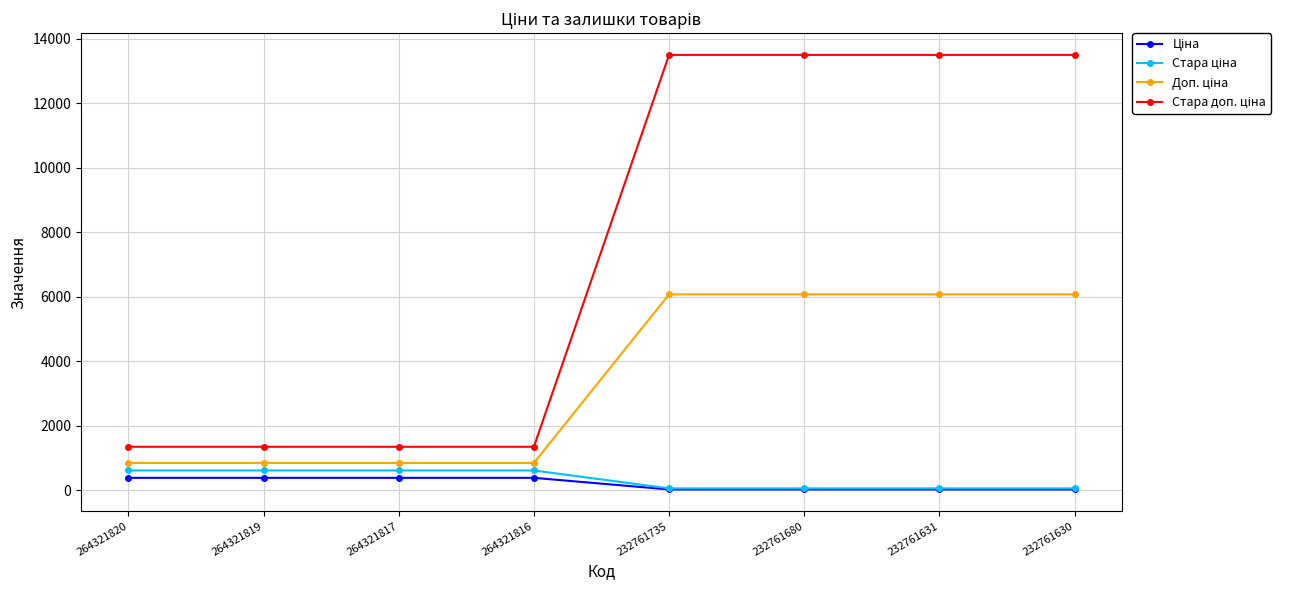

At how many categories does at least one series exceed 13077?

4